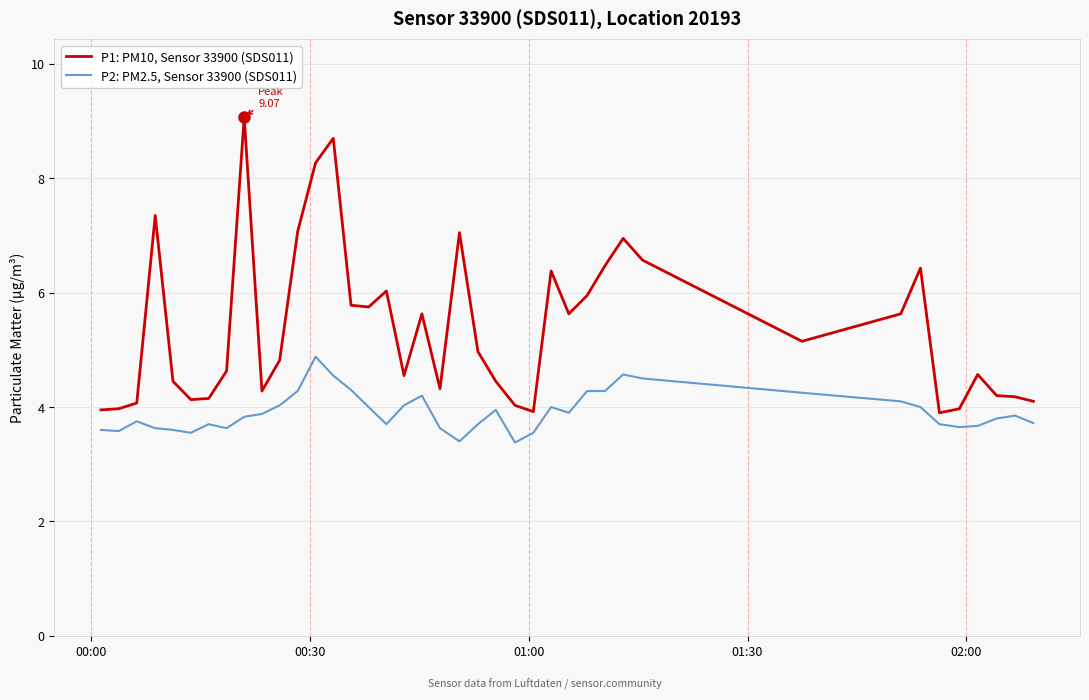

What is the difference between the second highest and second lowest values in the P1: PM10, Sensor 33900 (SDS011) series?

4.8